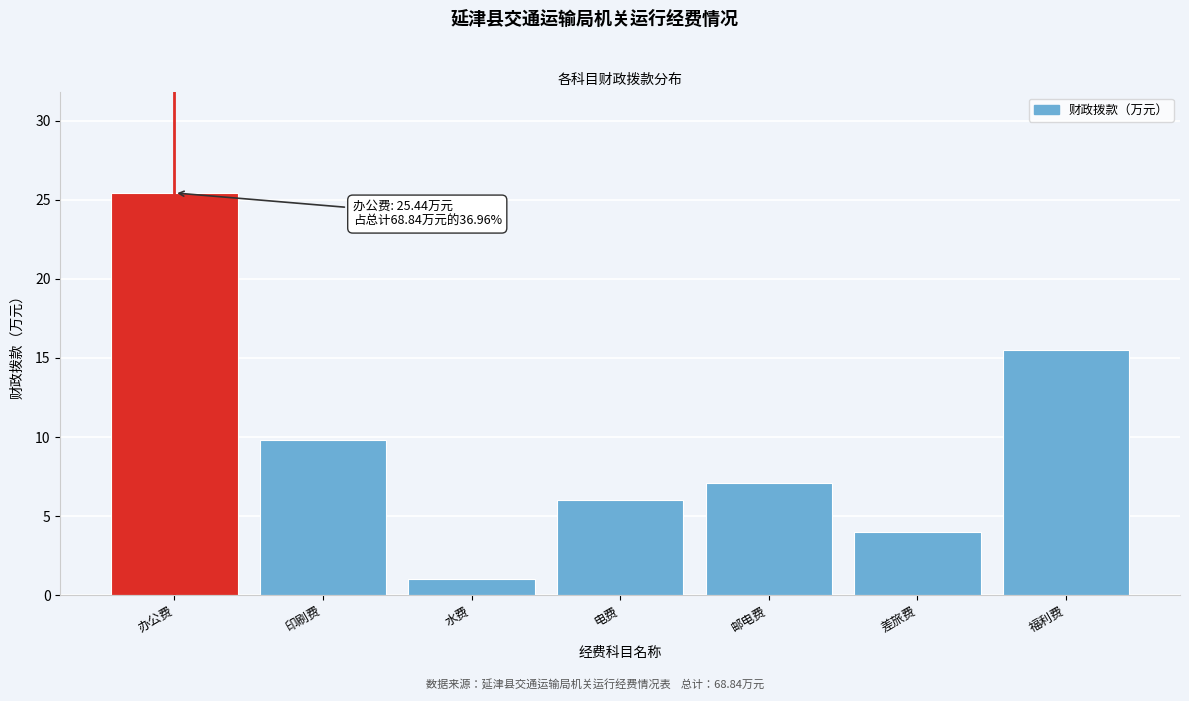

Reading left to right, what are all the values shown in this chart?

25.4	9.8	1.0	6.0	7.1	4.0	15.5